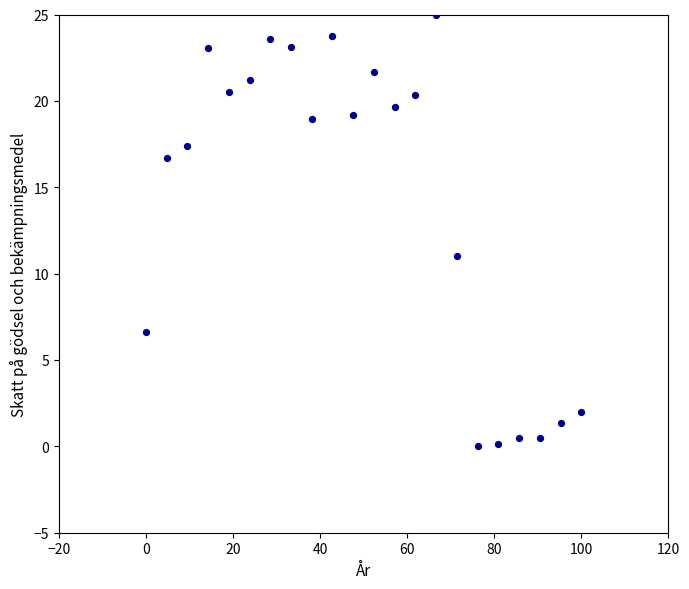

What Y value in the scatter plot is closest to 12?

11.0